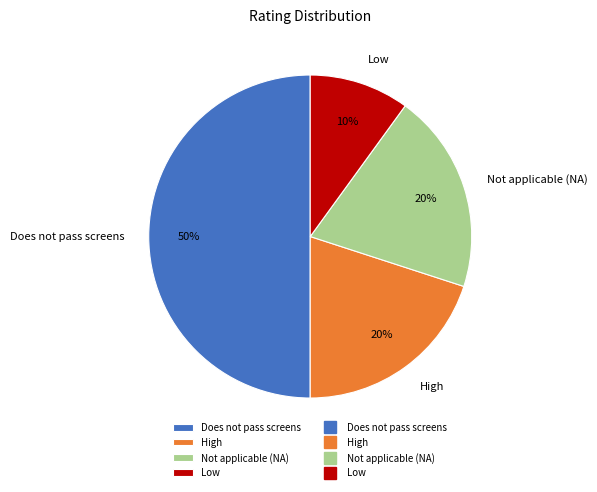

Is the sum of Low and Not applicable (NA) greater than half?

No